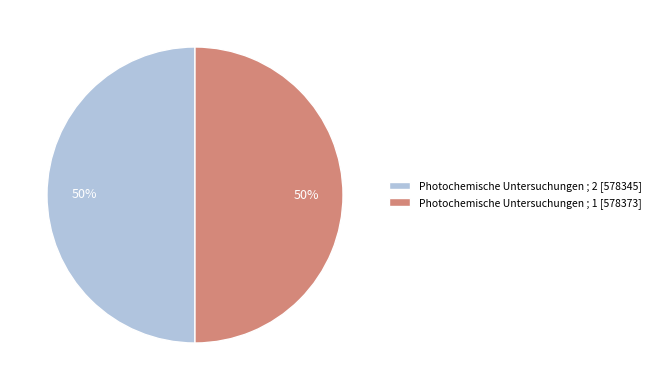

Approximately how many times larger is the value at Photochemische Untersuchungen ; 1 [578373] compared to Photochemische Untersuchungen ; 2 [578345]?

1.0